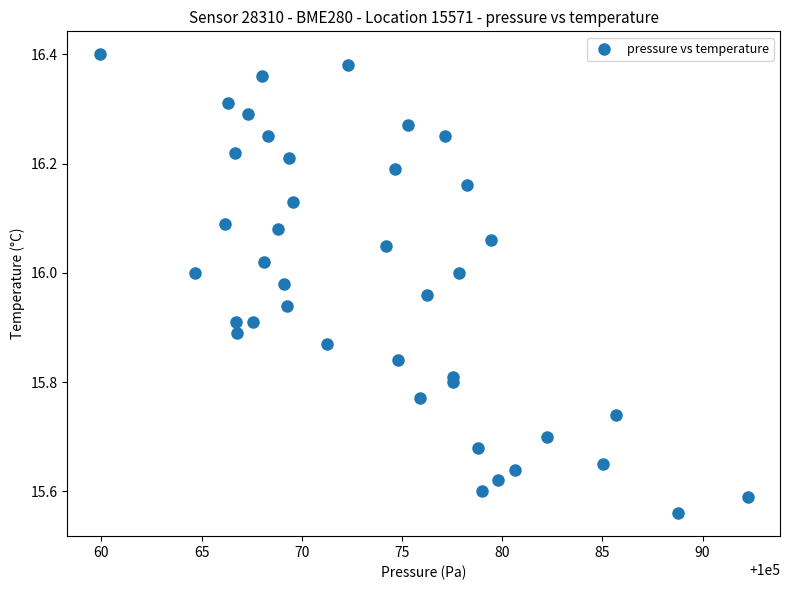

What is the range of Y values (max minus min)?

0.8